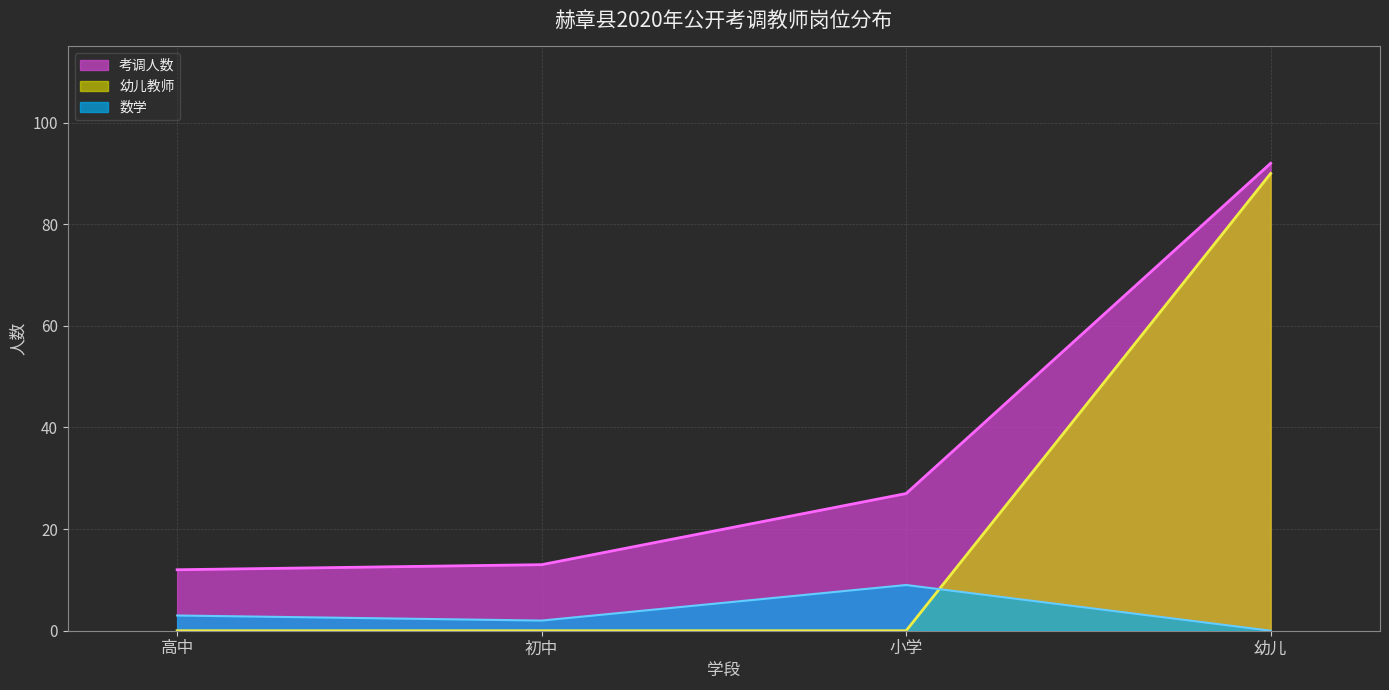

What is the difference between the 幼儿教师 values at 幼儿 and 小学?

90